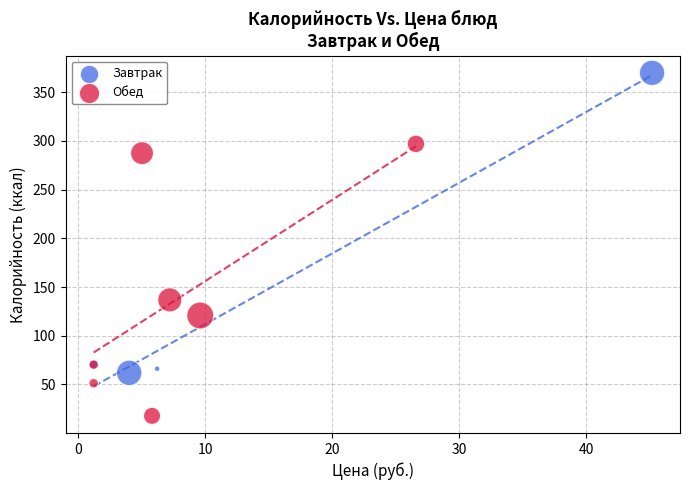

Which series has the largest Y range (max minus min)?

Завтрак